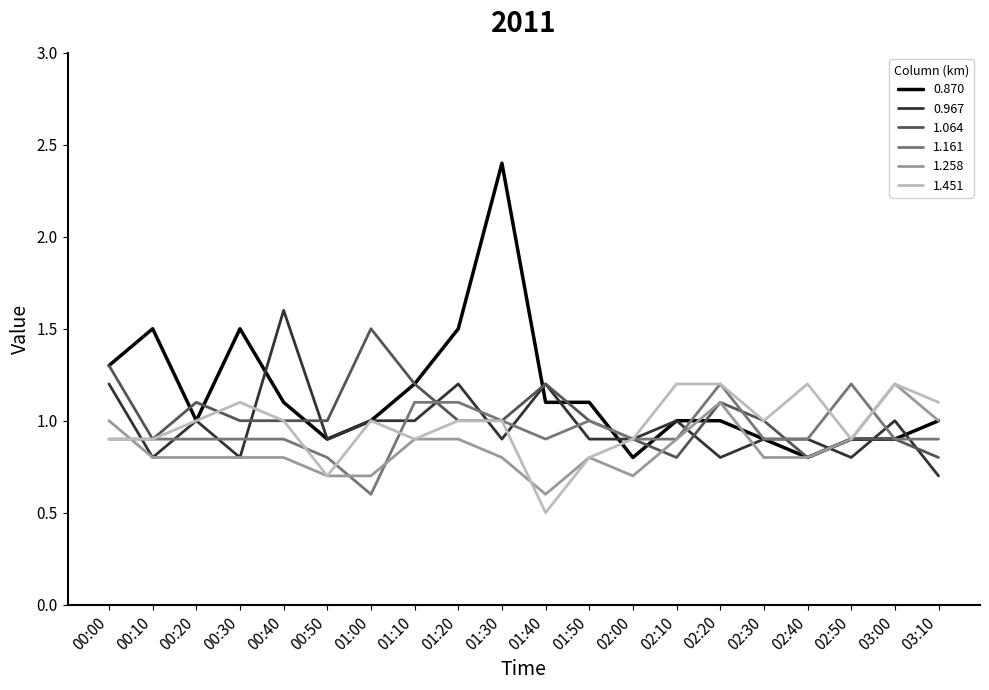

What is the smallest value displayed?

0.5